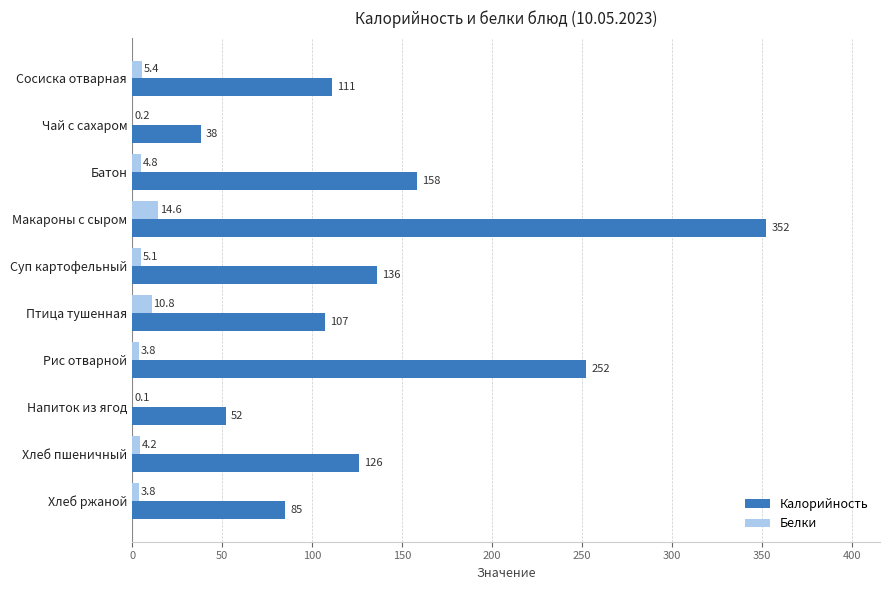

Which series has the largest total across all categories?

Калорийность